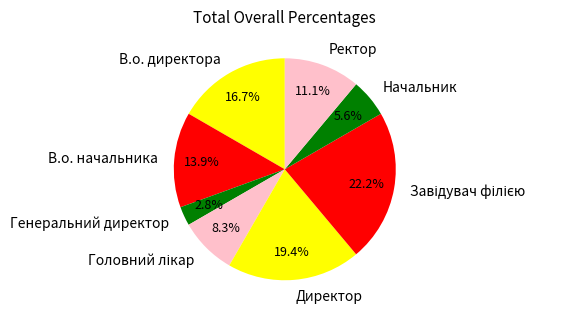

To the nearest percent, what is the average slice percentage?

12%